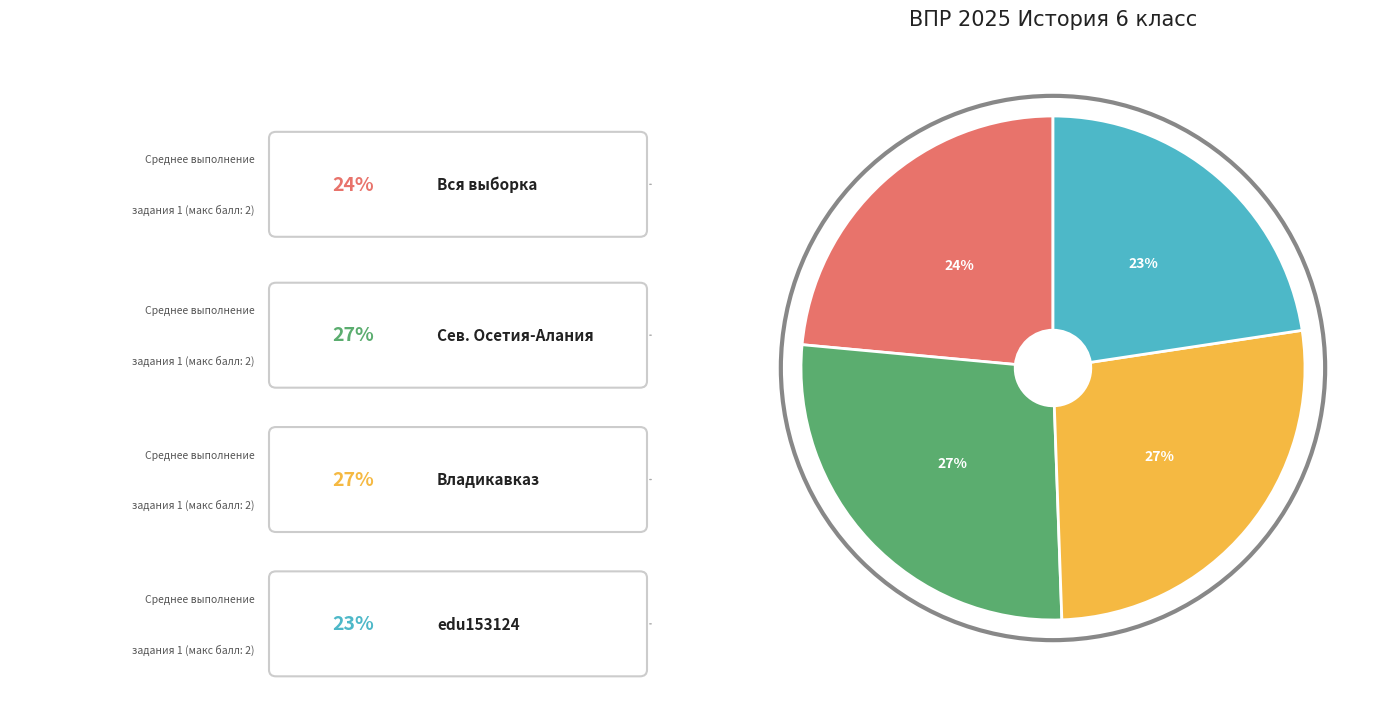

True or false: Вся выборка accounts for 24% of the total.

True